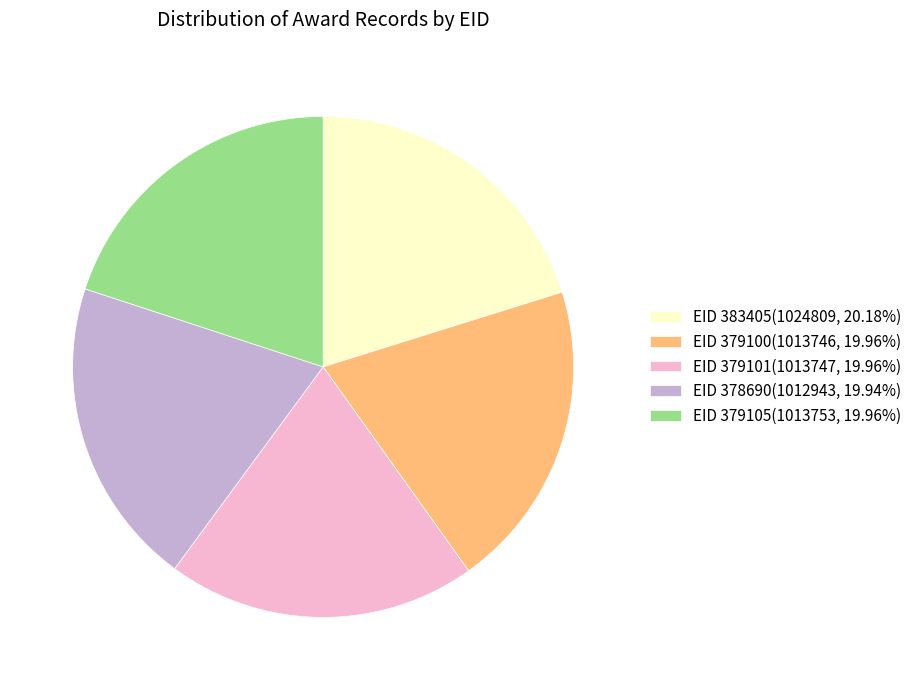

Approximately how many times larger is the value at EID 378690(1012943, 19.94%) compared to EID 379101(1013747, 19.96%)?

1.0